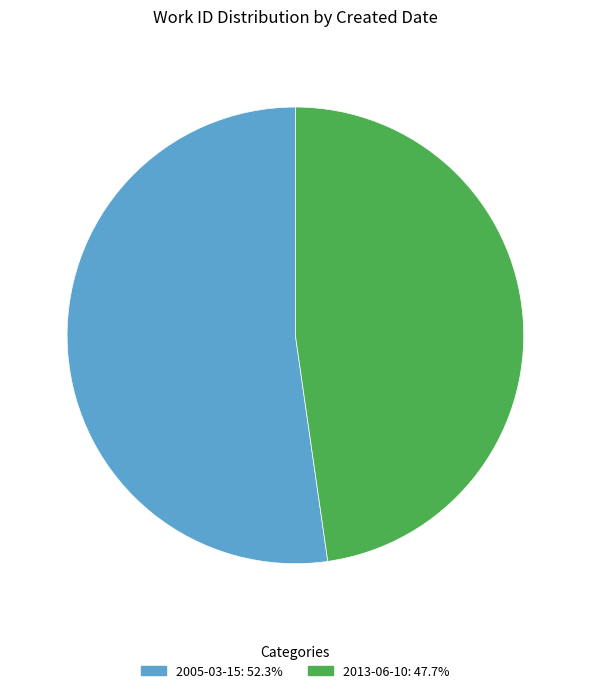

What is the ratio of the value at 2005-03-15 to the value at 2013-06-10?

1.1